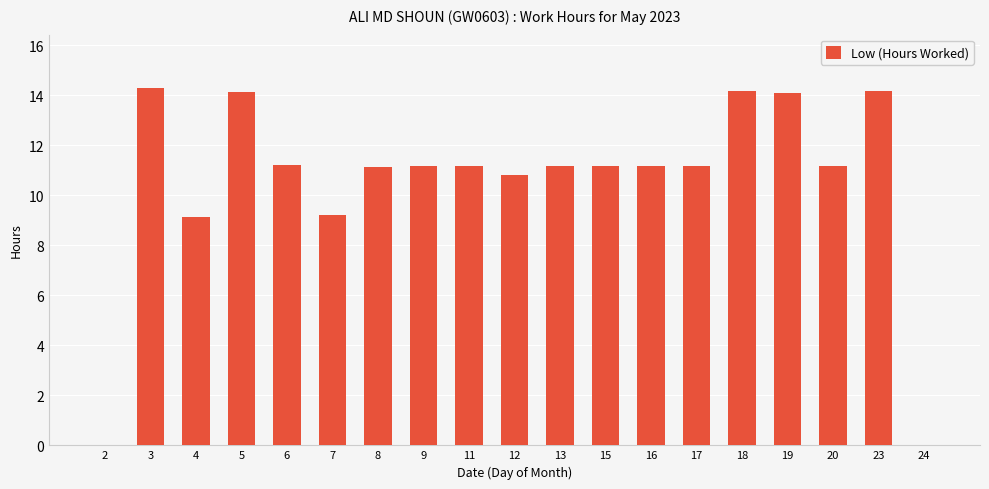

What is the maximum value shown in the chart?

14.3